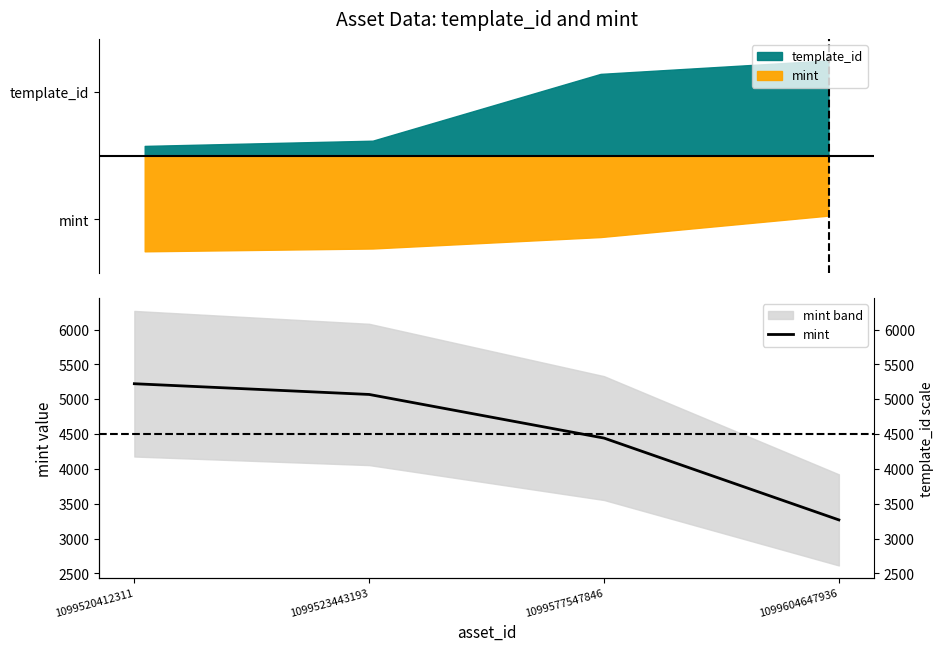

Reading right to left, what are all the values shown in this chart?

3269	4443	5069	5223